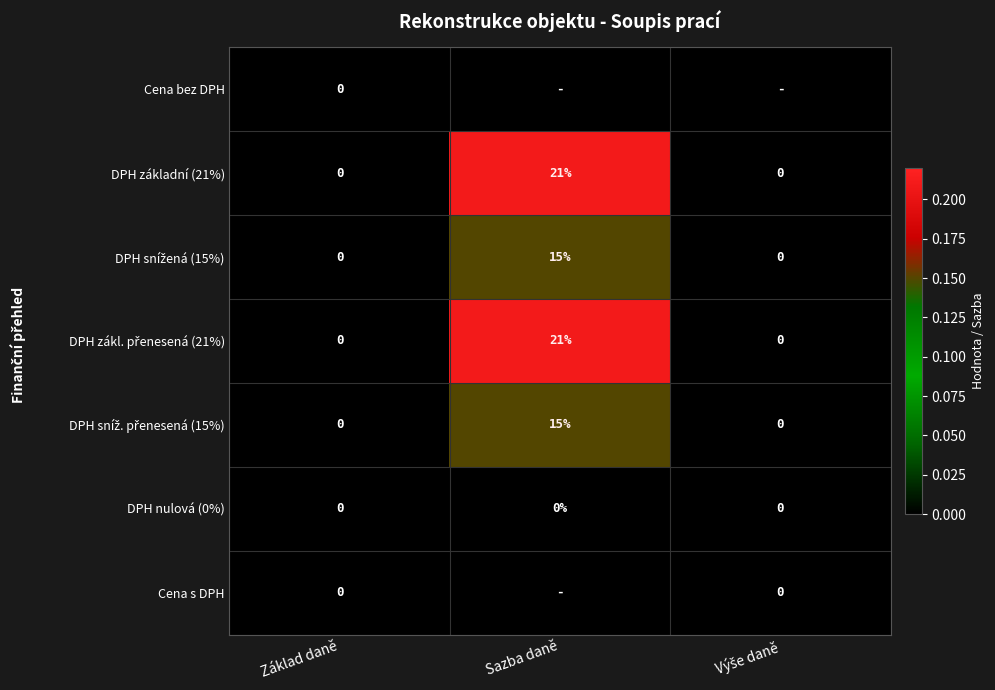

What is the sum of all DPH základní (21%) values?

21